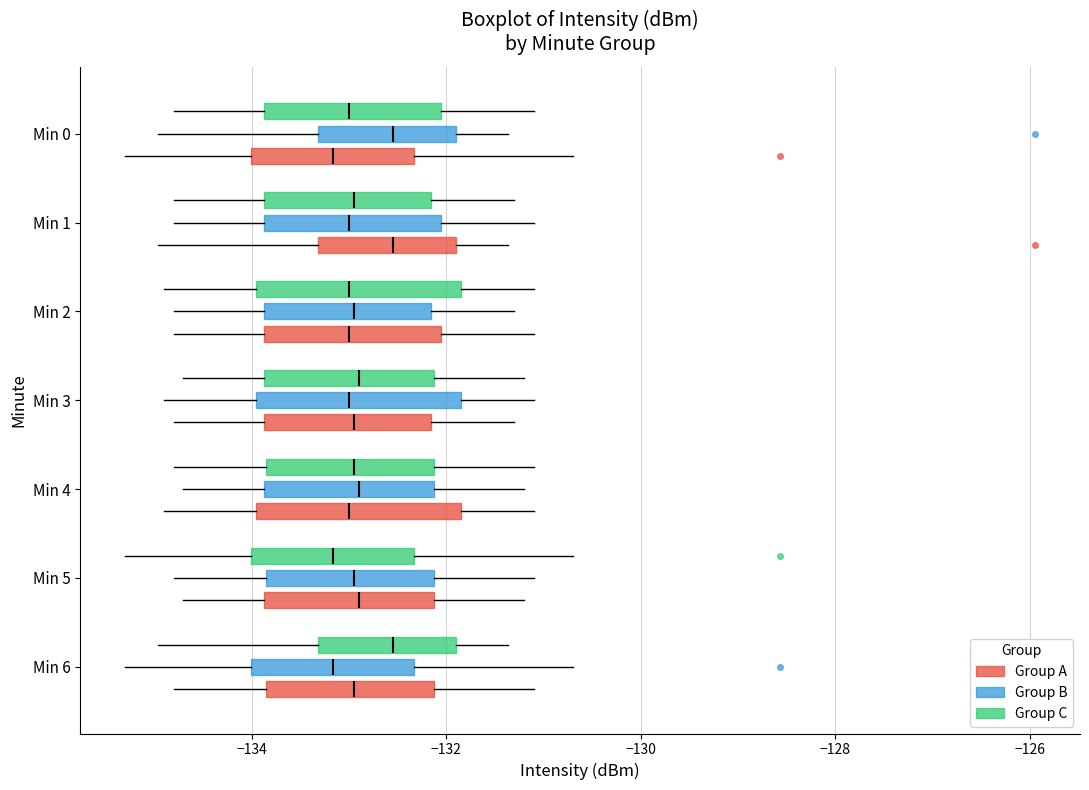

Reading bottom to top, transcribe this box plot: for each box, give where its median line is, the range the box spans, and where its two whiskers end, as read against the x-axis. The values are not printed on the chart, so give them approximately, as read against the axis.

Min 6 (Group A): median -133.0, box -133.8 to -132.2, whiskers -134.8 to -131.0
Min 6 (Group B): median -133.2, box -134.0 to -132.4, whiskers -135.2 to -130.6
Min 6 (Group C): median -132.6, box -133.4 to -132.0, whiskers -135.0 to -131.4
Min 5 (Group A): median -132.8, box -133.8 to -132.2, whiskers -134.6 to -131.2
Min 5 (Group B): median -133.0, box -133.8 to -132.2, whiskers -134.8 to -131.0
Min 5 (Group C): median -133.2, box -134.0 to -132.4, whiskers -135.2 to -130.6
Min 4 (Group A): median -133.0, box -134.0 to -131.8, whiskers -134.8 to -131.0
Min 4 (Group B): median -132.8, box -133.8 to -132.2, whiskers -134.6 to -131.2
Min 4 (Group C): median -133.0, box -133.8 to -132.2, whiskers -134.8 to -131.0
Min 3 (Group A): median -133.0, box -133.8 to -132.2, whiskers -134.8 to -131.2
Min 3 (Group B): median -133.0, box -134.0 to -131.8, whiskers -134.8 to -131.0
Min 3 (Group C): median -132.8, box -133.8 to -132.2, whiskers -134.6 to -131.2
Min 2 (Group A): median -133.0, box -133.8 to -132.0, whiskers -134.8 to -131.0
Min 2 (Group B): median -133.0, box -133.8 to -132.2, whiskers -134.8 to -131.2
Min 2 (Group C): median -133.0, box -134.0 to -131.8, whiskers -134.8 to -131.0
Min 1 (Group A): median -132.6, box -133.4 to -132.0, whiskers -135.0 to -131.4
Min 1 (Group B): median -133.0, box -133.8 to -132.0, whiskers -134.8 to -131.0
Min 1 (Group C): median -133.0, box -133.8 to -132.2, whiskers -134.8 to -131.2
Min 0 (Group A): median -133.2, box -134.0 to -132.4, whiskers -135.2 to -130.6
Min 0 (Group B): median -132.6, box -133.4 to -132.0, whiskers -135.0 to -131.4
Min 0 (Group C): median -133.0, box -133.8 to -132.0, whiskers -134.8 to -131.0